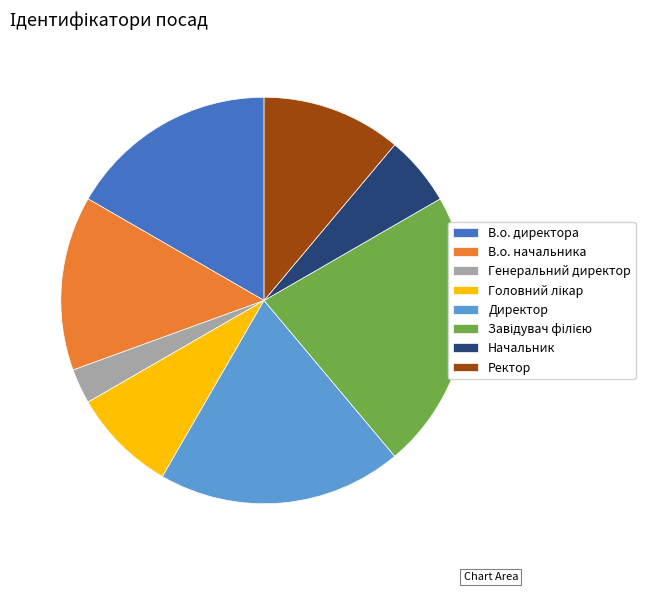

Approximately how many times larger is the value at В.о. начальника compared to Генеральний директор?

5.0